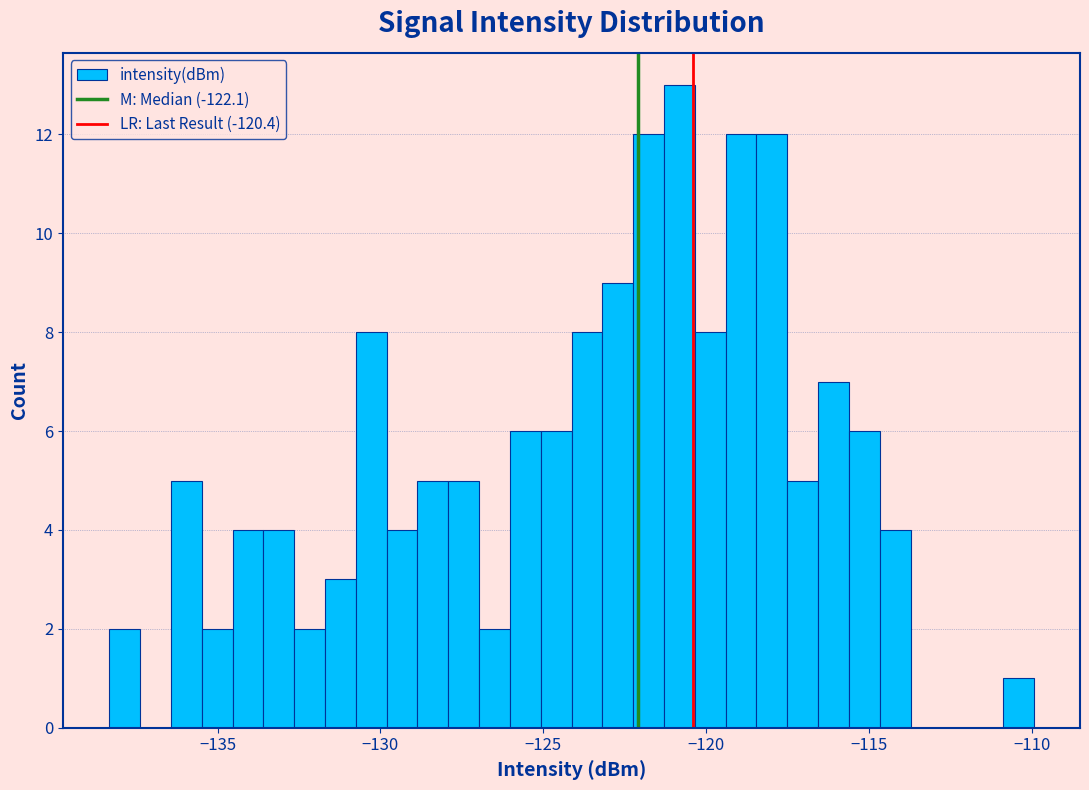

Read against the x-axis, roughly where is the centre of the tallest bar?

-121.0